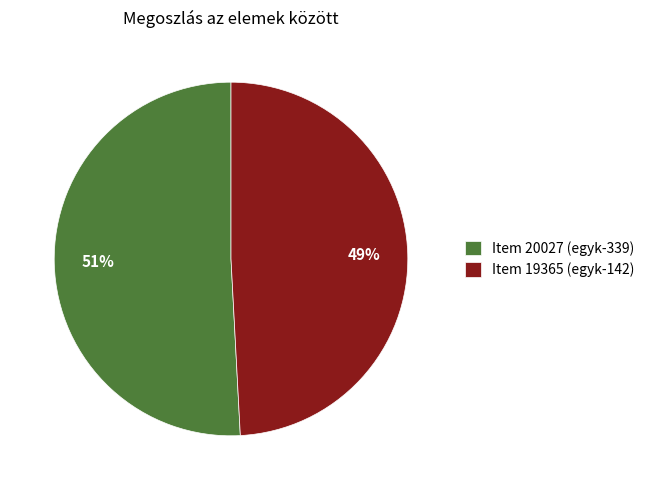

Does any single category account for the majority?

Yes